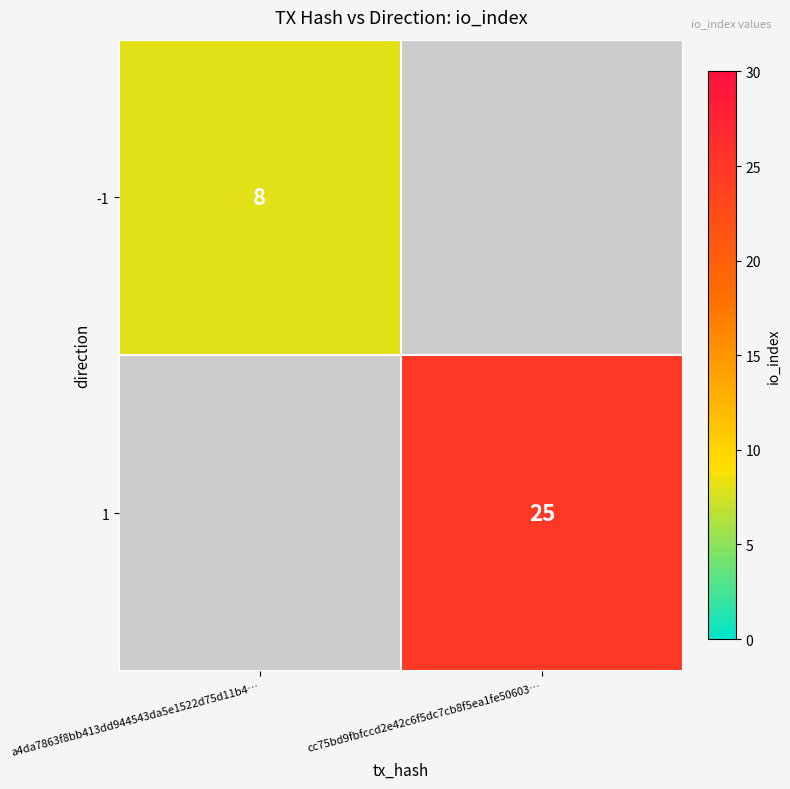

Between a4da7863f8bb413dd944543da5e1522d75d11b4… and cc75bd9fbfccd2e42c6f5dc7cb8f5ea1fe50603…, which is larger?

cc75bd9fbfccd2e42c6f5dc7cb8f5ea1fe50603…